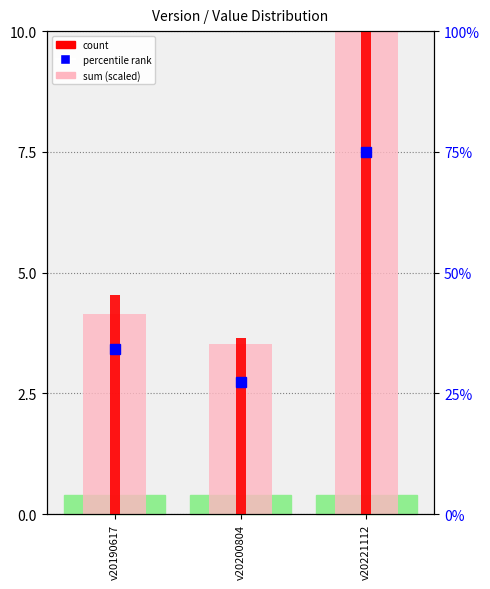

The count series shows 3.0 at v20221112. True or false?

False